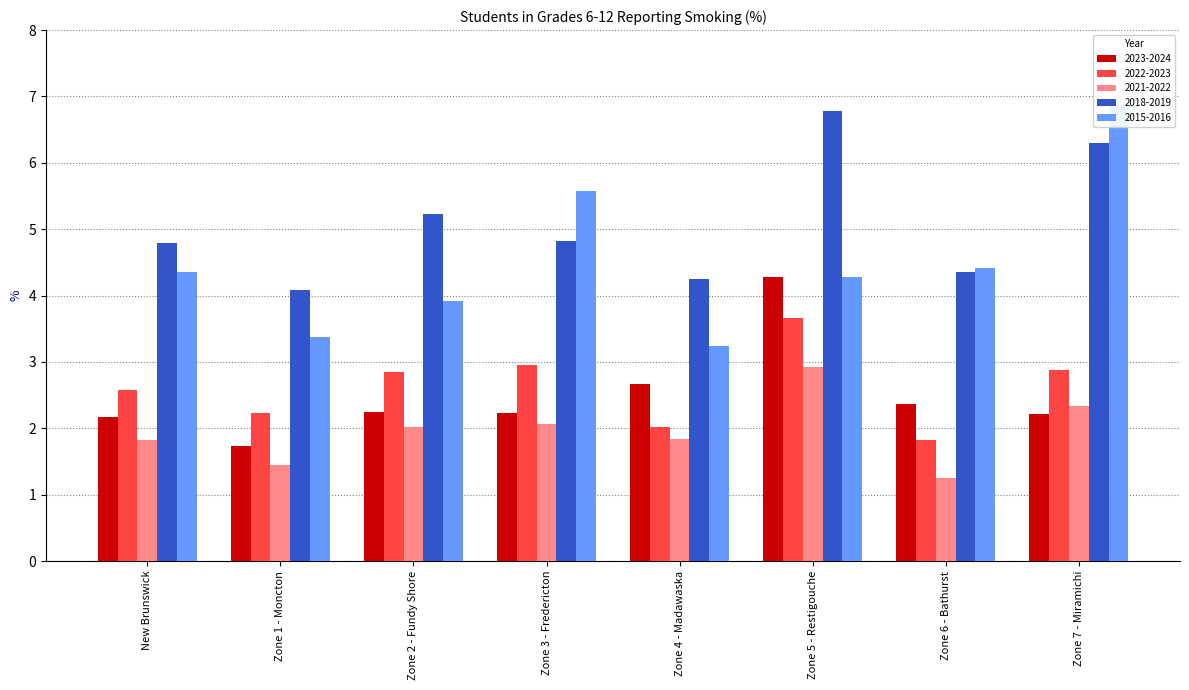

What is the greatest value displayed?

6.9